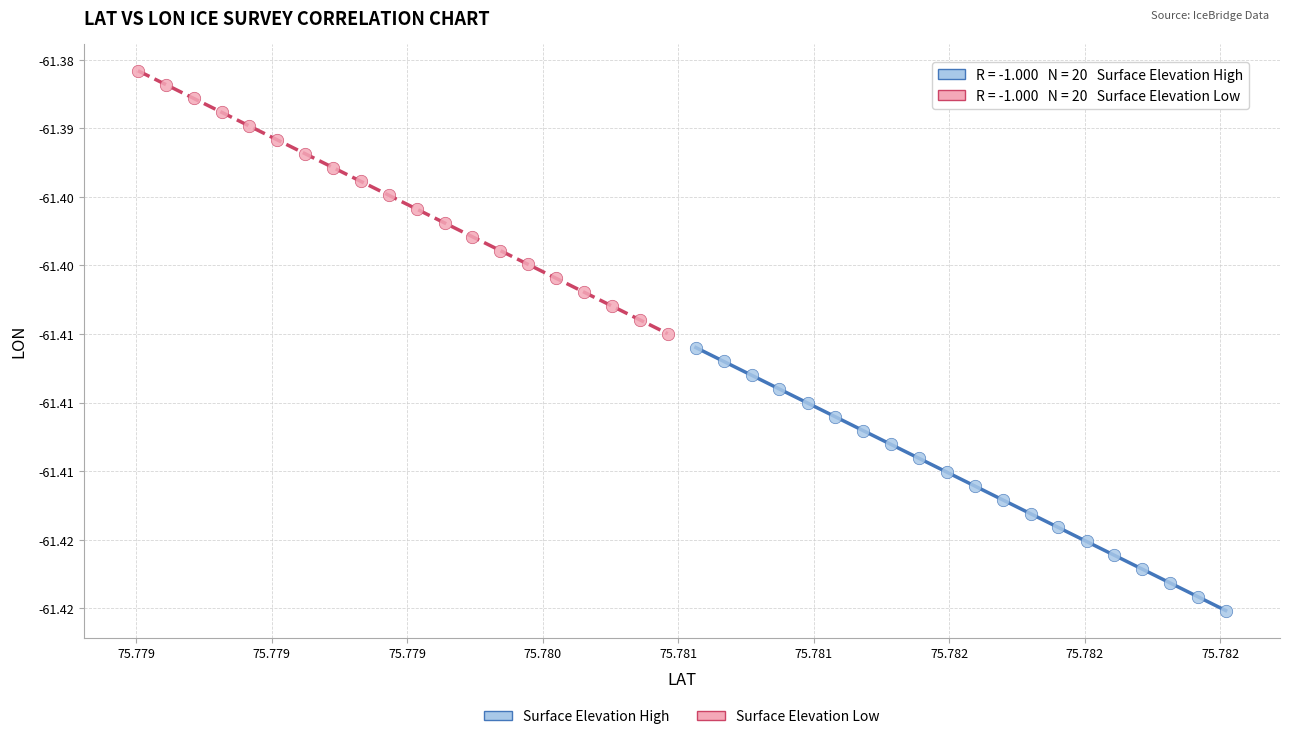

What are all the series names shown in the legend?

Surface Elevation High, Surface Elevation Low